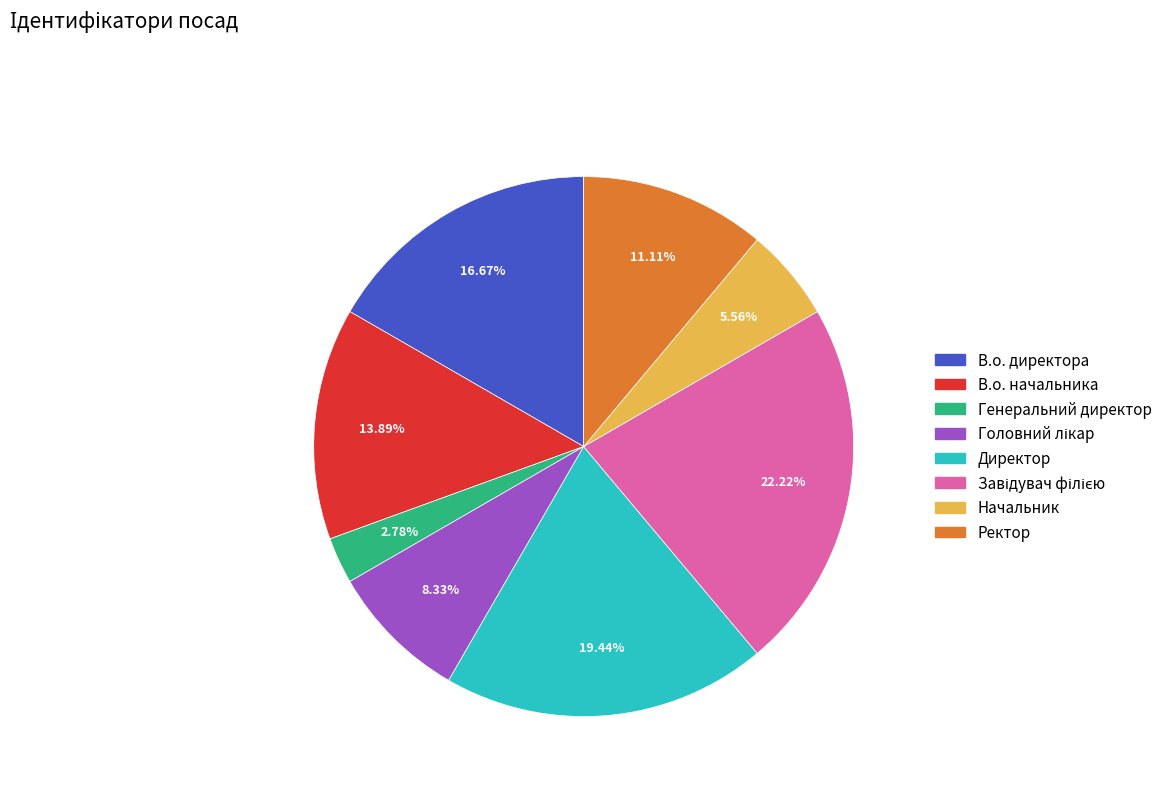

How many segments does this pie chart have?

8